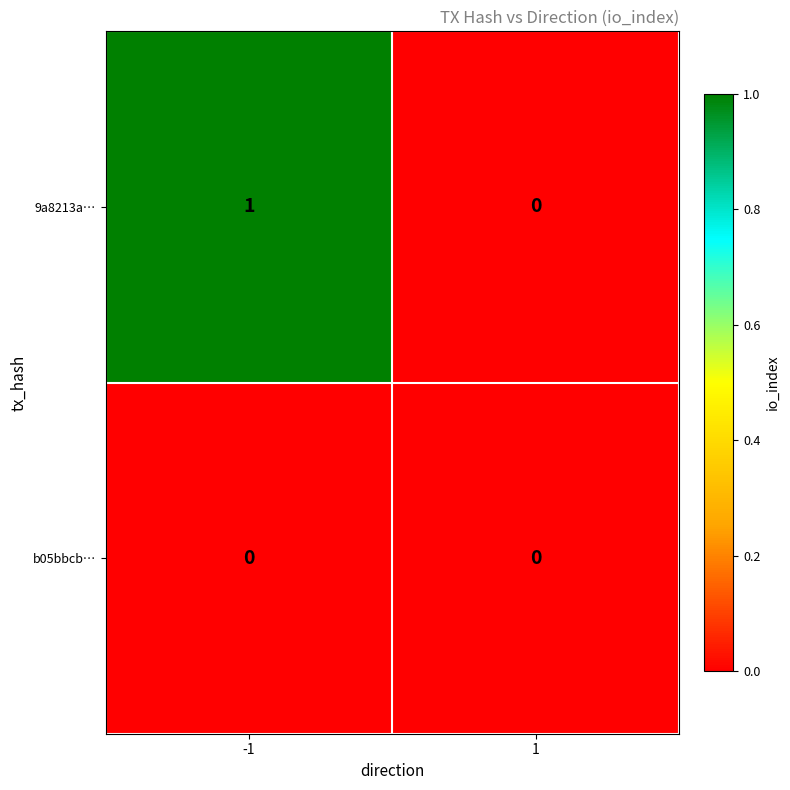

Which series changed the most between -1 and 1?

9a8213a…